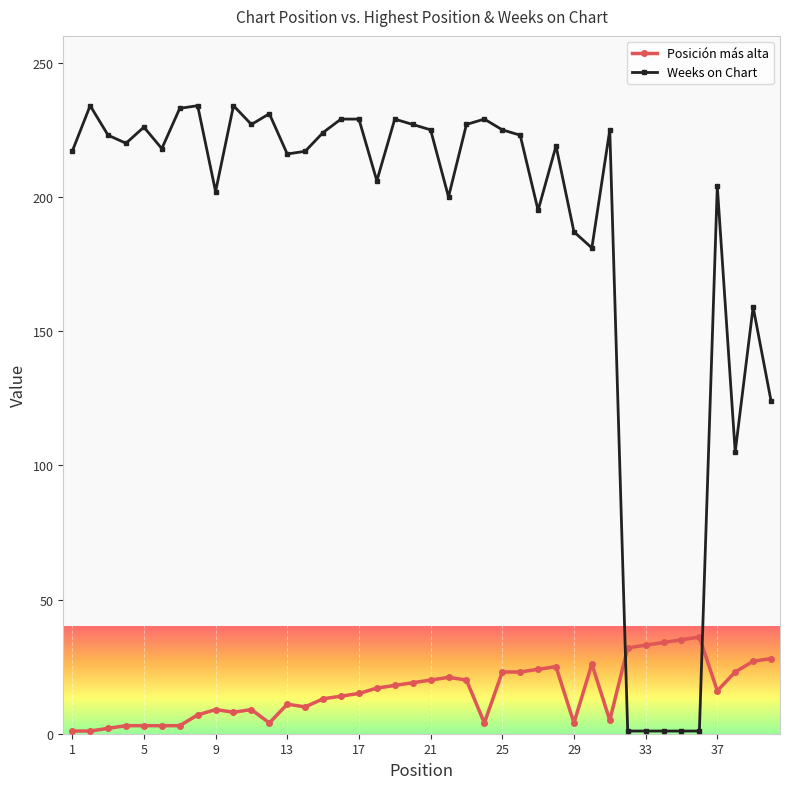

How many intersections are there between Posición más alta and Weeks on Chart?

2